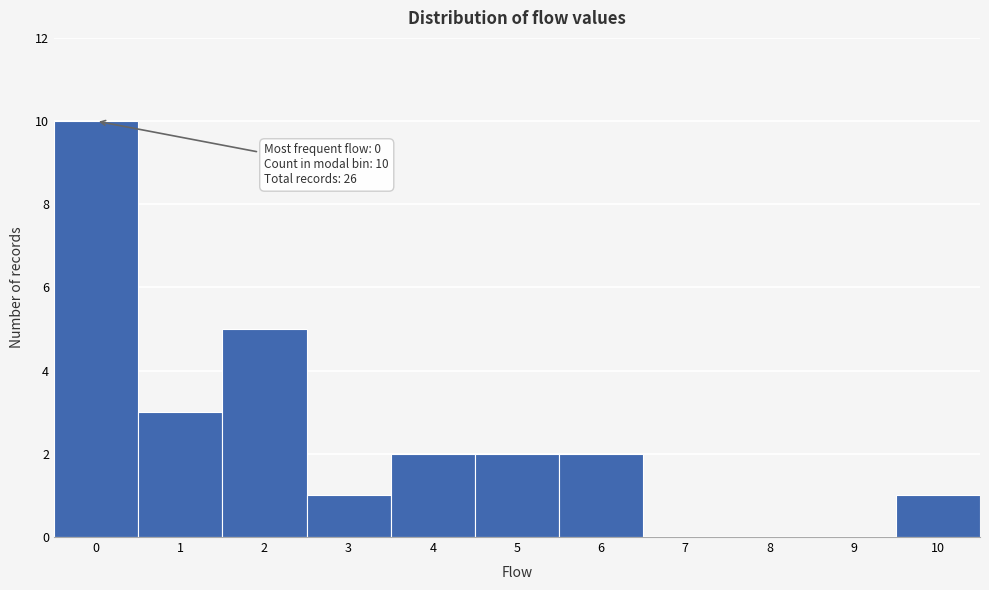

Reading left to right, extract all data points from this chart.

0=10	1=3	2=5	3=1	4=2	5=2	6=2	7=0	8=0	9=0	10=1